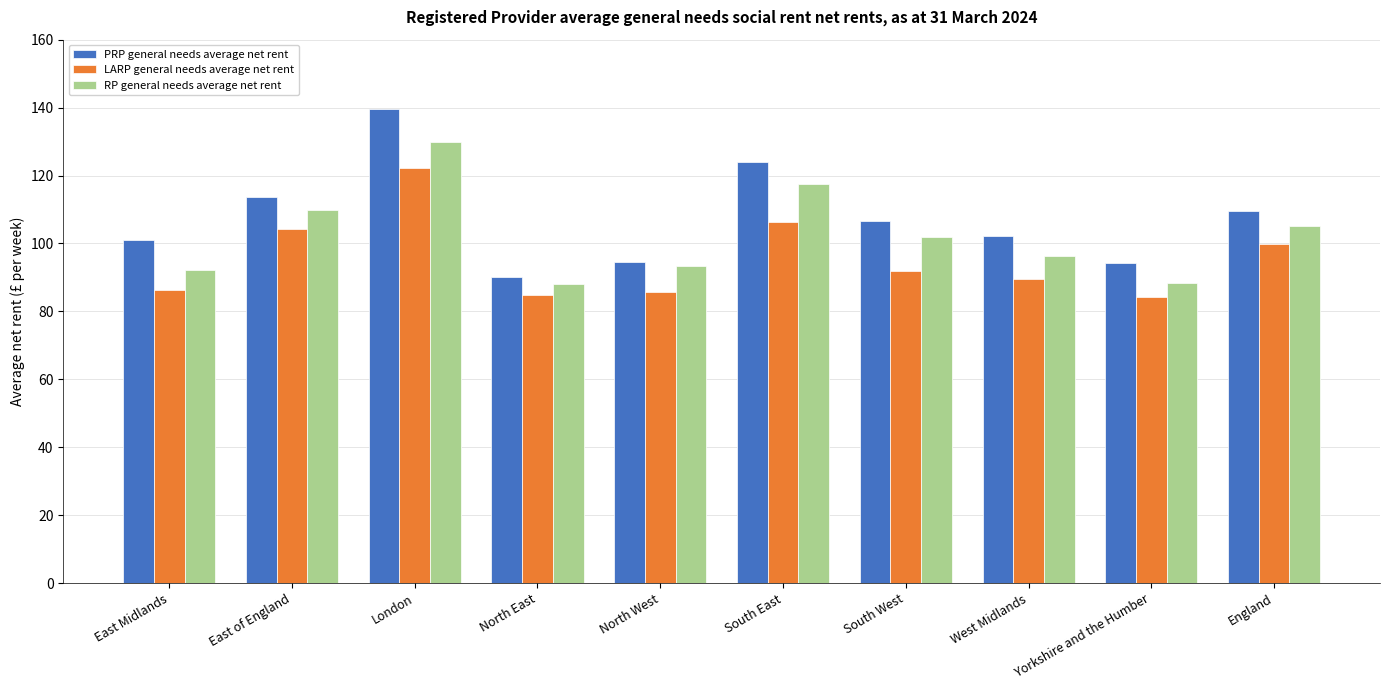

Rank the series by their maximum value, from highest to lowest.

PRP general needs average net rent, RP general needs average net rent, LARP general needs average net rent